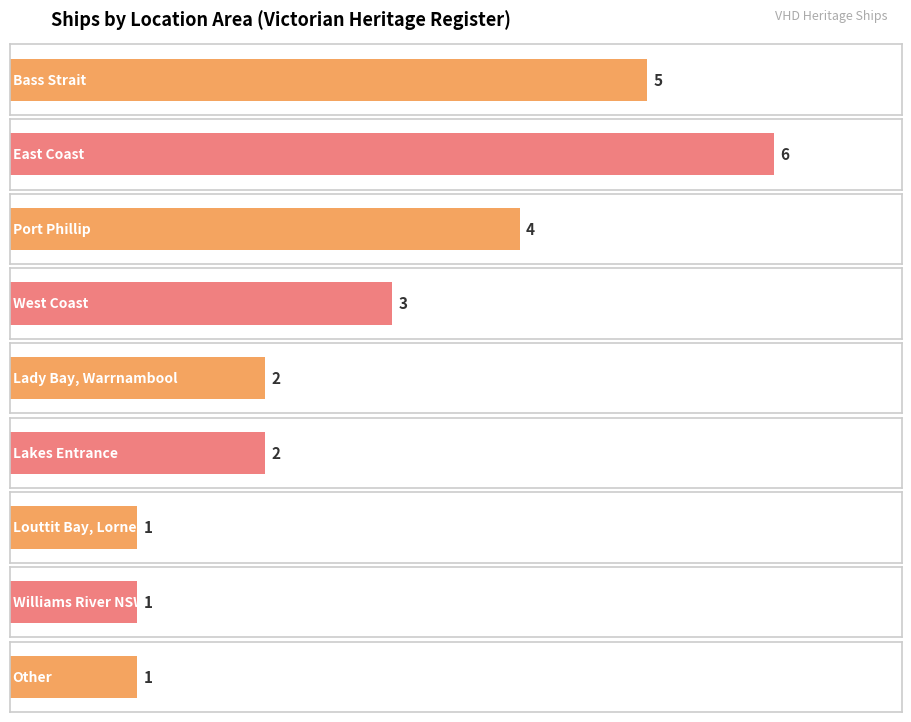

At which label is the value closest to 4?

Port Phillip